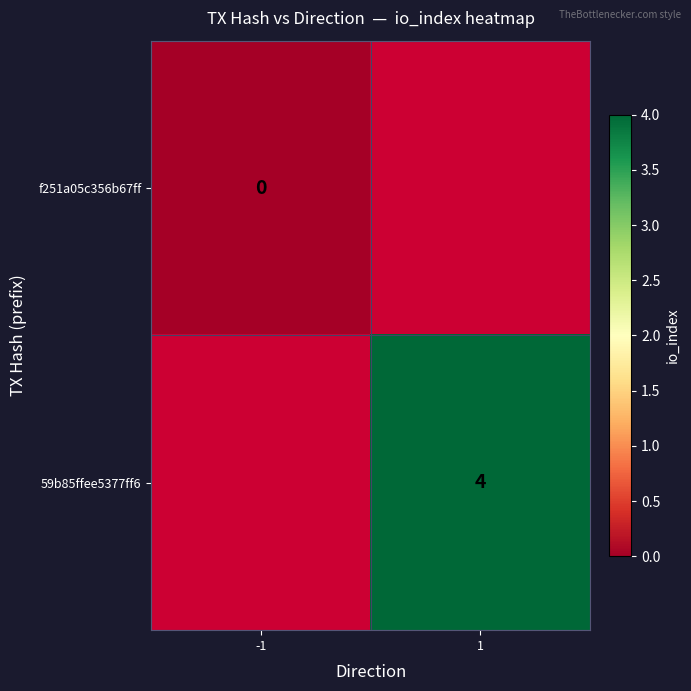

The value of 59b85ffee5377ff6 at 1 is 7. True or false?

False